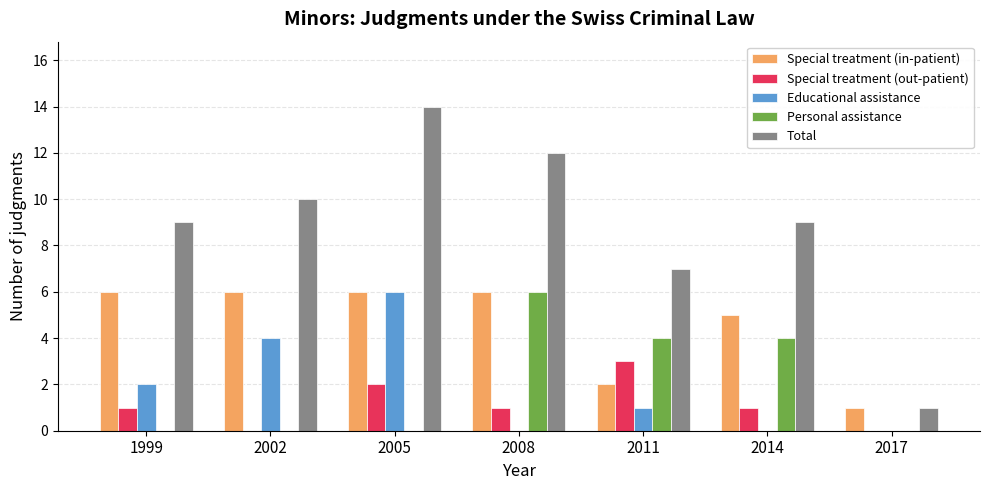

The value of Total at 2014 is 9. True or false?

True